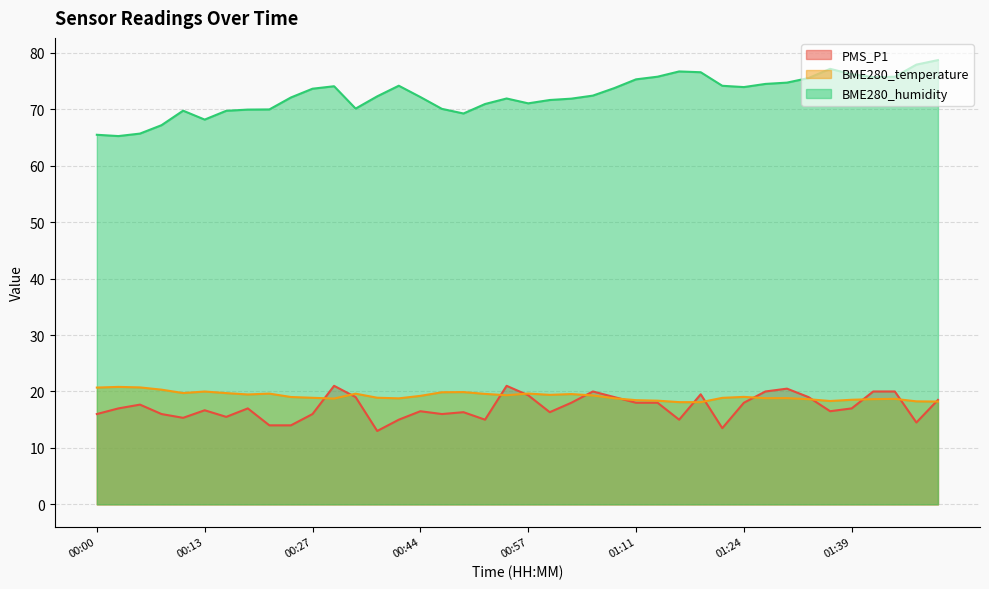

What is the minimum value shown in the chart?

13.0